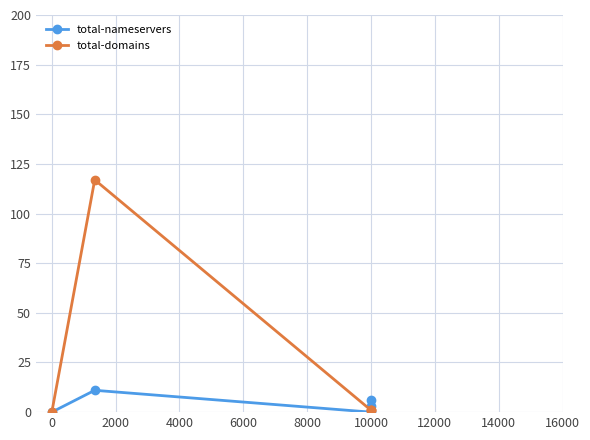

What is the value of the total-nameservers point at the 1st from the left?

0